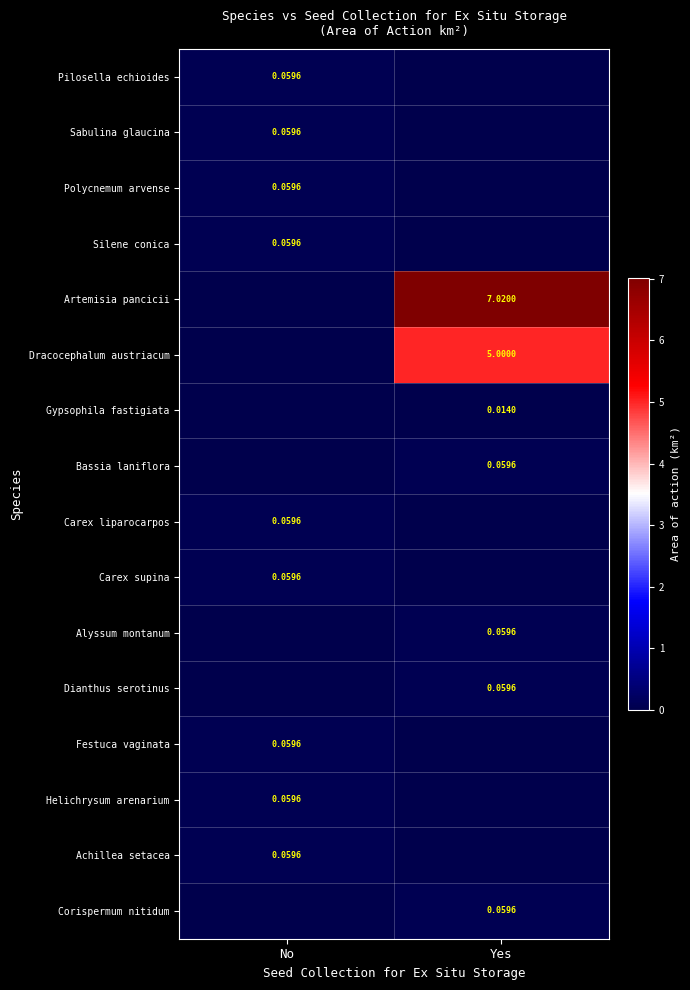

At which category does the chart reach its peak across all series?

Yes